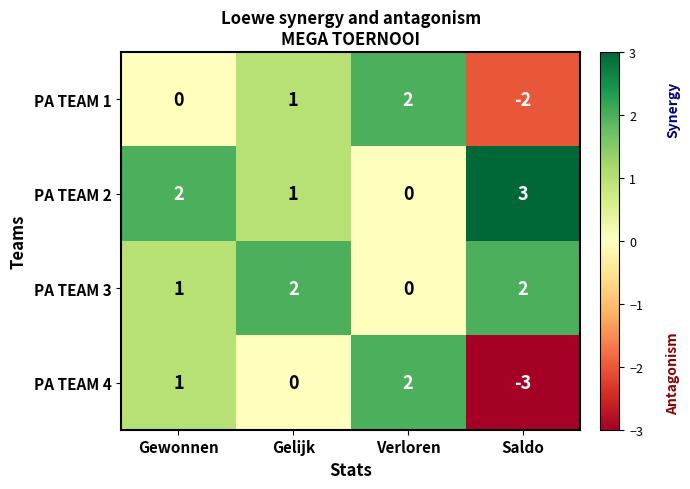

Reading left to right, transcribe all the data shown in this chart.

PA TEAM 1: 0	1	2	-2
PA TEAM 2: 2	1	0	3
PA TEAM 3: 1	2	0	2
PA TEAM 4: 1	0	2	-3